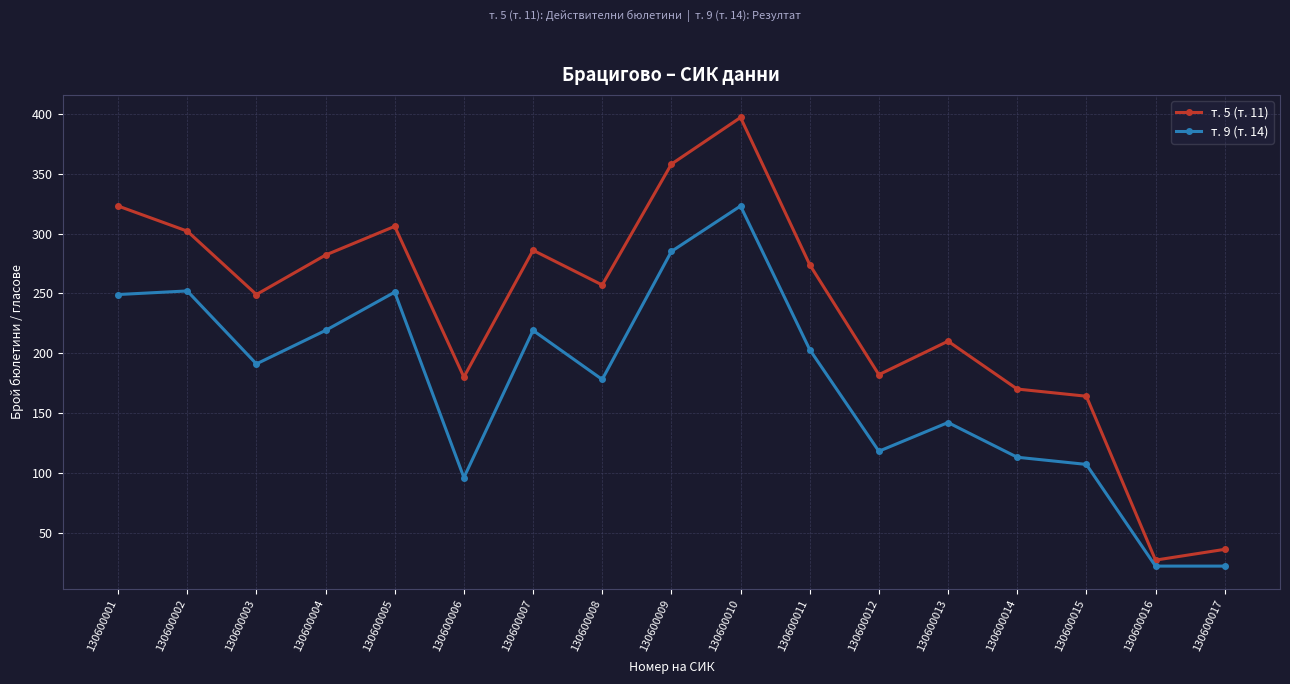

True or false: т. 9 (т. 14) has a value of 219 at 130600004.

True